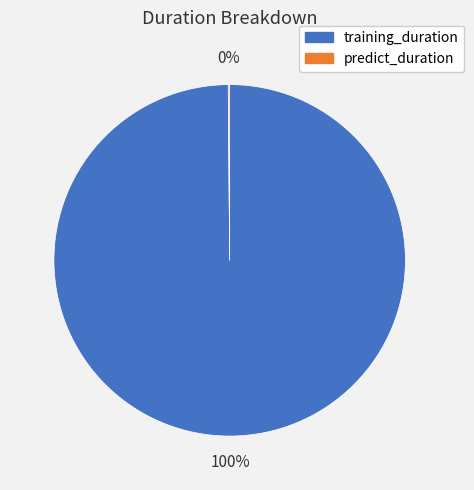

The training_duration slice represents 100% of the pie. True or false?

True